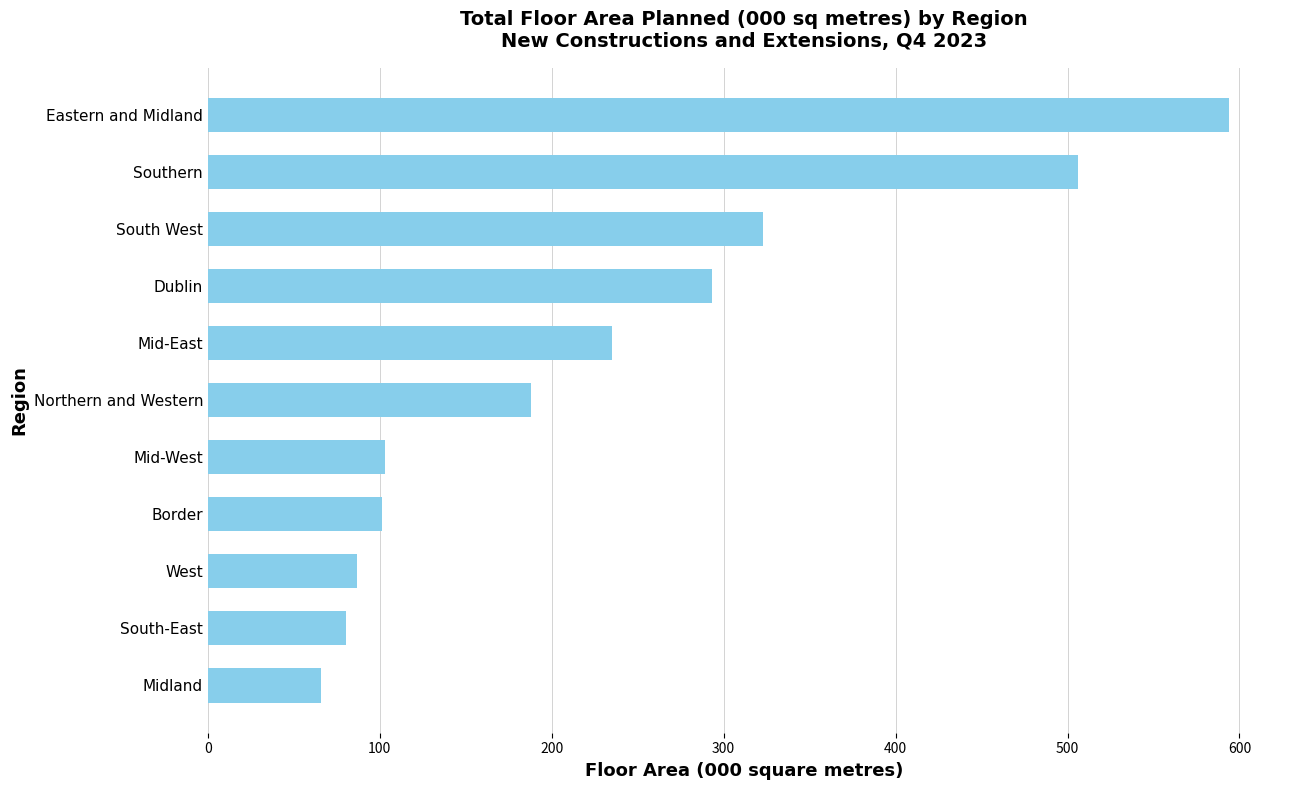

The value at Southern is 506.0. True or false?

True